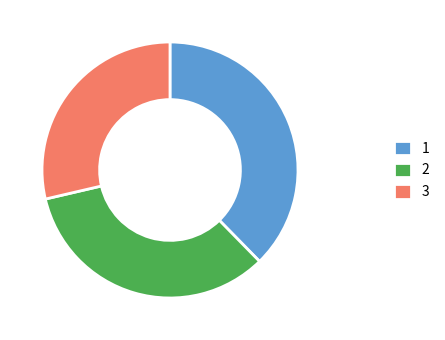

Does 3 represent more than half of the total?

No